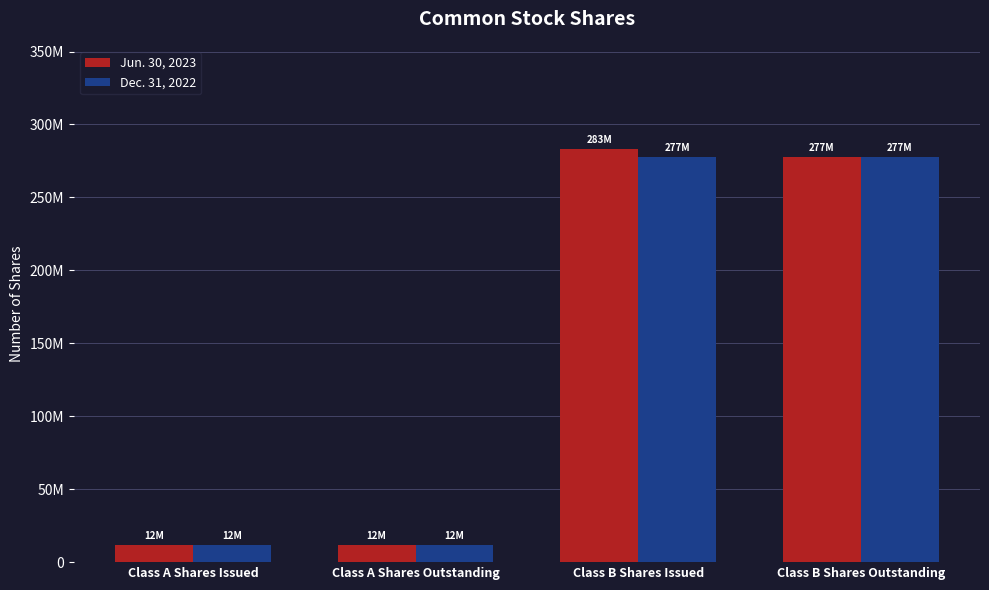

Reading left to right, transcribe all the data shown in this chart.

Jun. 30, 2023: Class A Shares Issued=11601757	Class A Shares Outstanding=11601757	Class B Shares Issued=283111226	Class B Shares Outstanding=277412730
Dec. 31, 2022: Class A Shares Issued=11601757	Class A Shares Outstanding=11601757	Class B Shares Issued=277412730	Class B Shares Outstanding=277412730